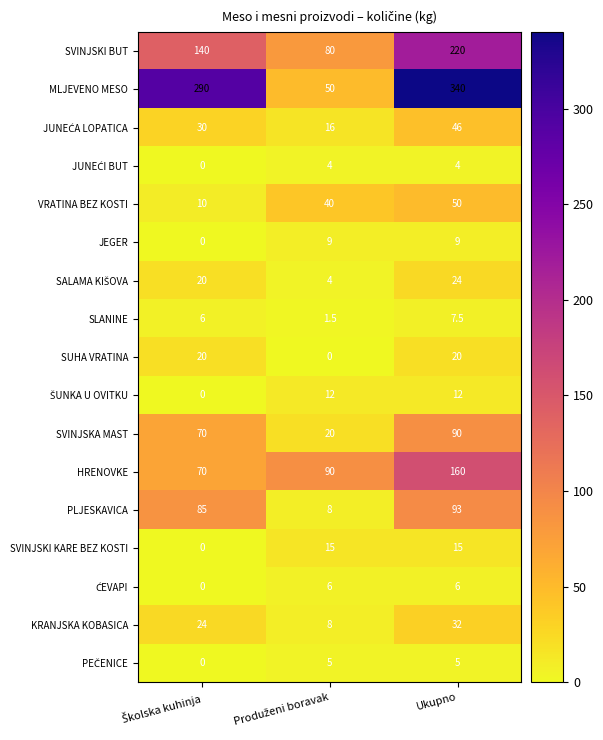

What is the sum of all JEGER values?

18.0